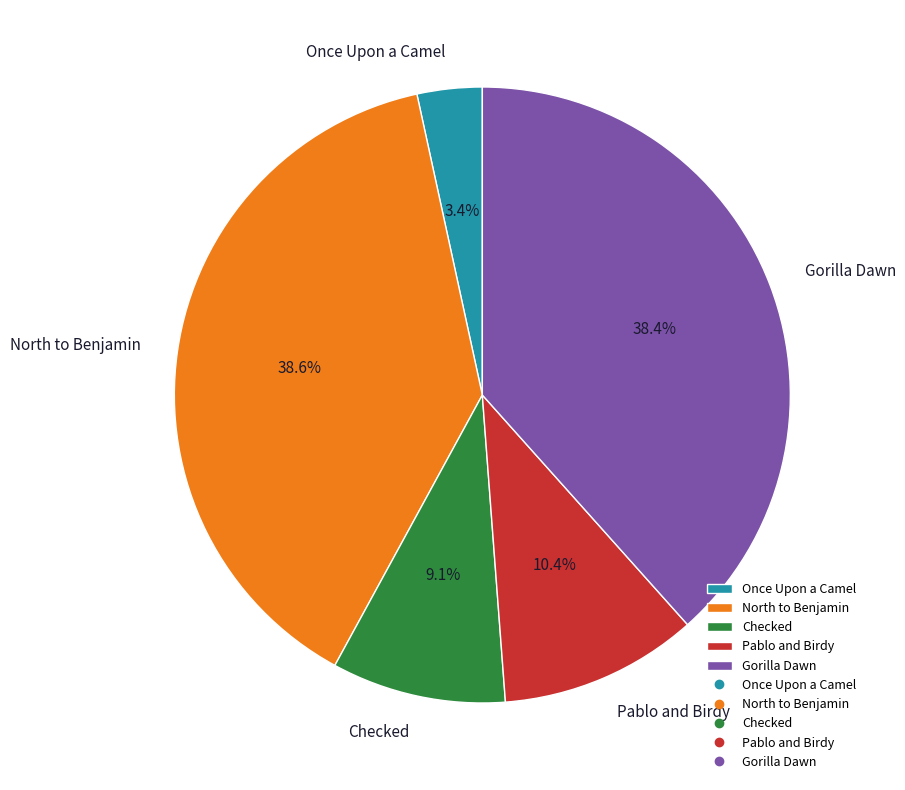

Does any single category account for the majority?

No